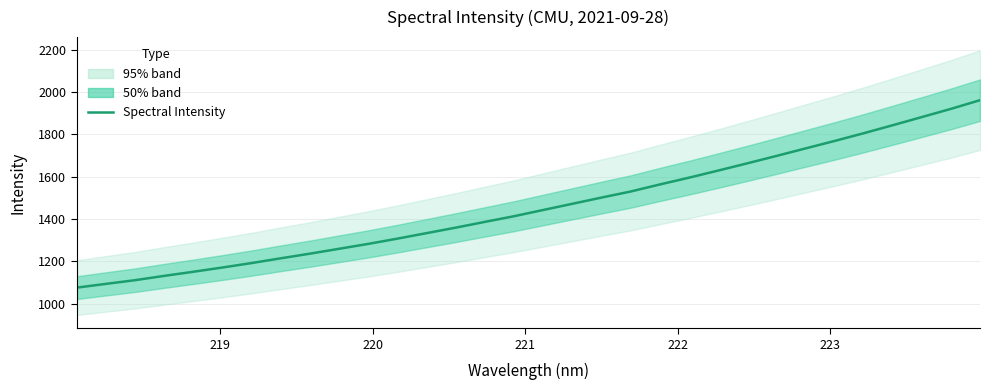

What is the smallest value displayed?

1076.0